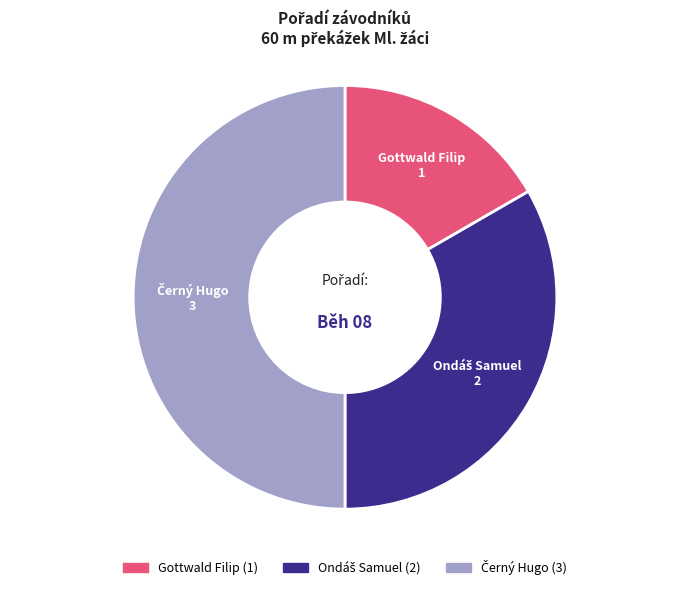

How many segments does this pie chart have?

3